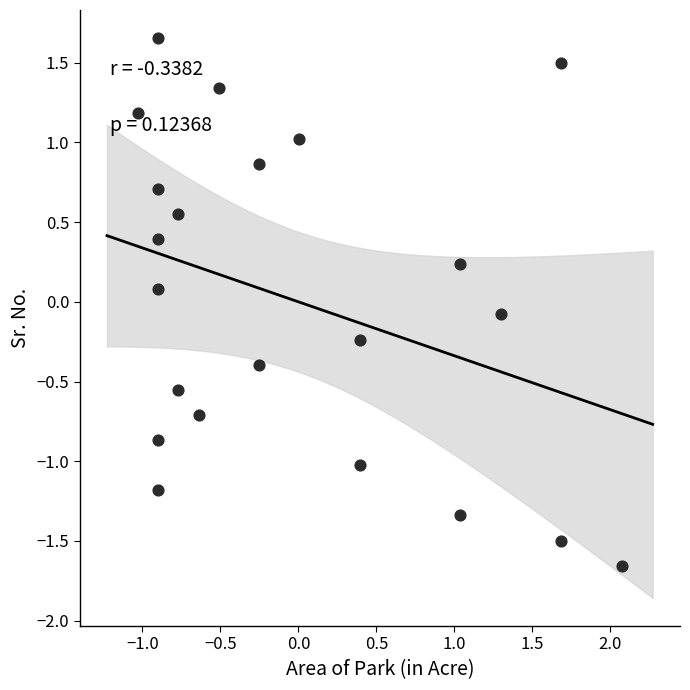

What is the range of X values (max minus min)?

3.1